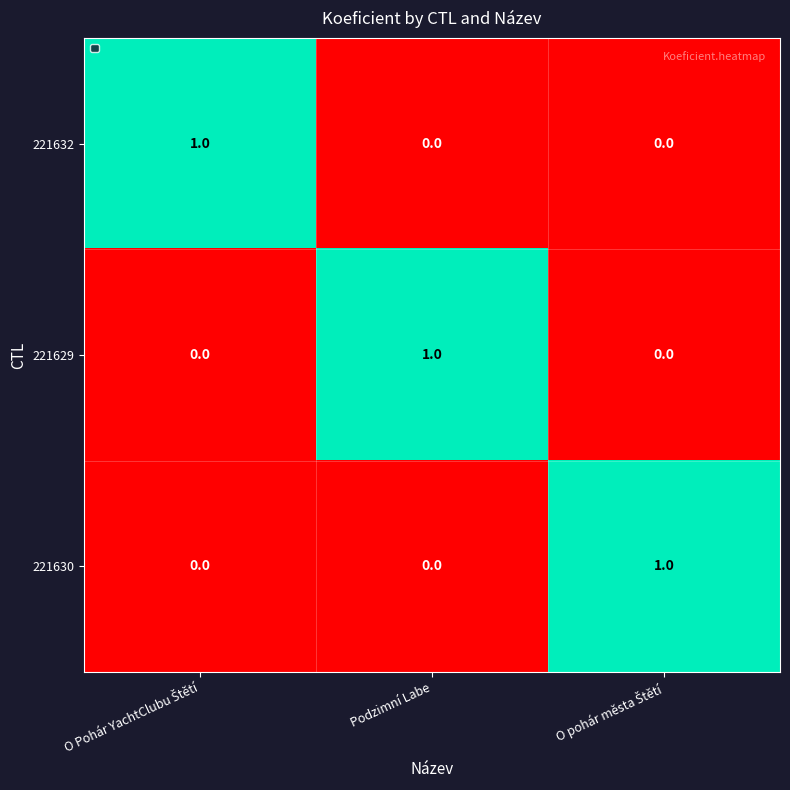

Is it true that 221629 equals 1 at Podzimní Labe?

True